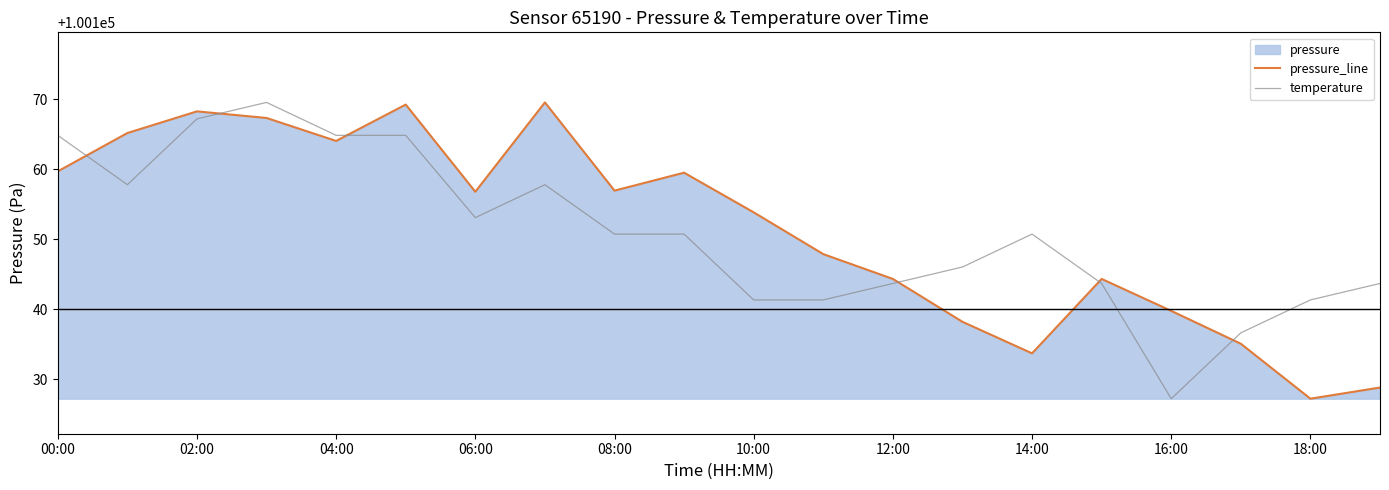

How many lines are shown in the chart?

2